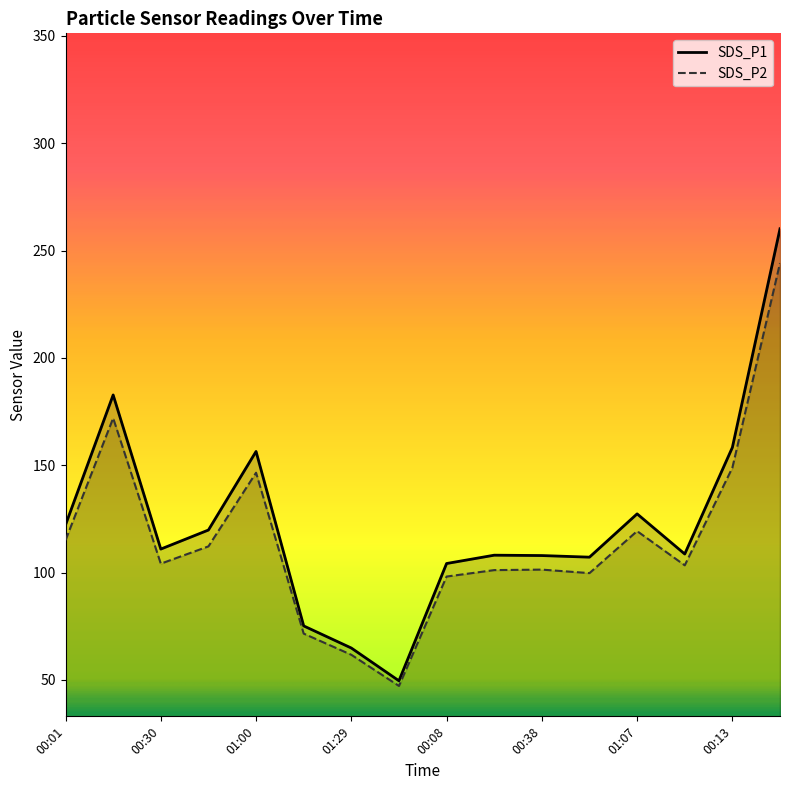

Where is SDS_P2 nearest to the value 145?

01:00